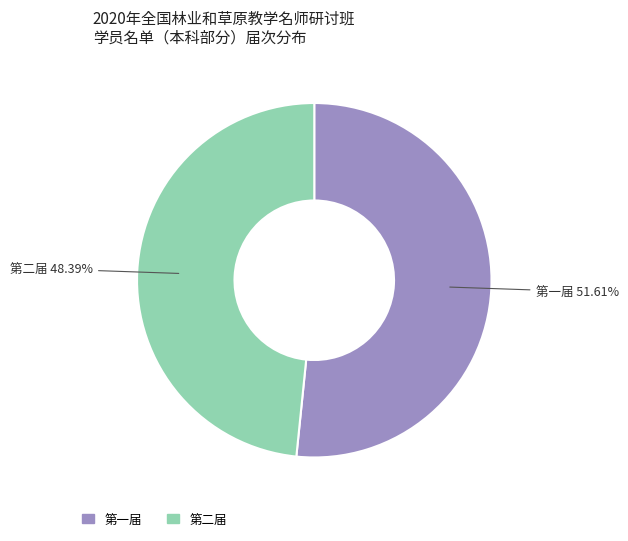

How much of the chart is everything except 第一届?

48.4%